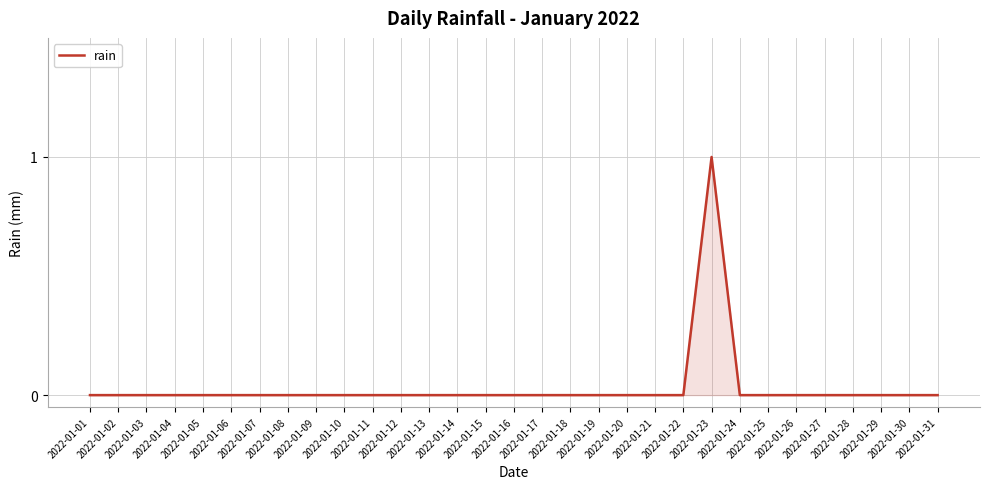

How many lines are shown in the chart?

1